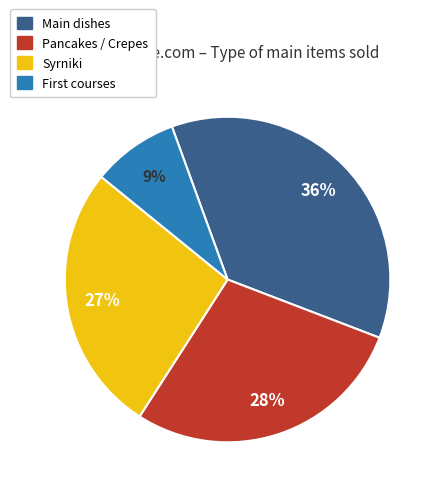

To the nearest percent, what is the average slice percentage?

25%